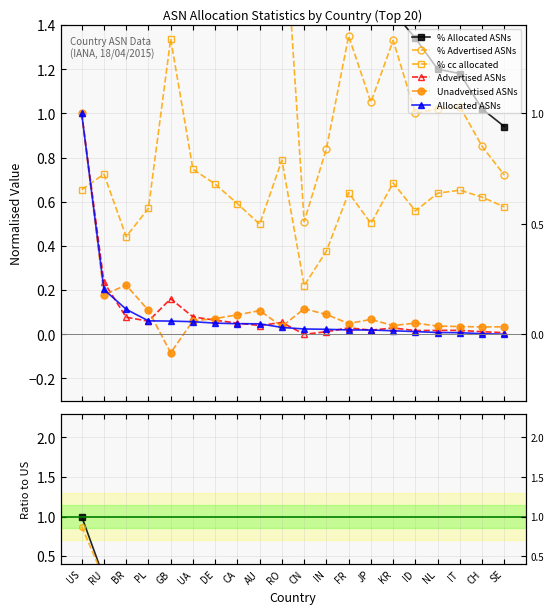

True or false: Advertised ASNs and % cc allocated intersect in this chart.

True